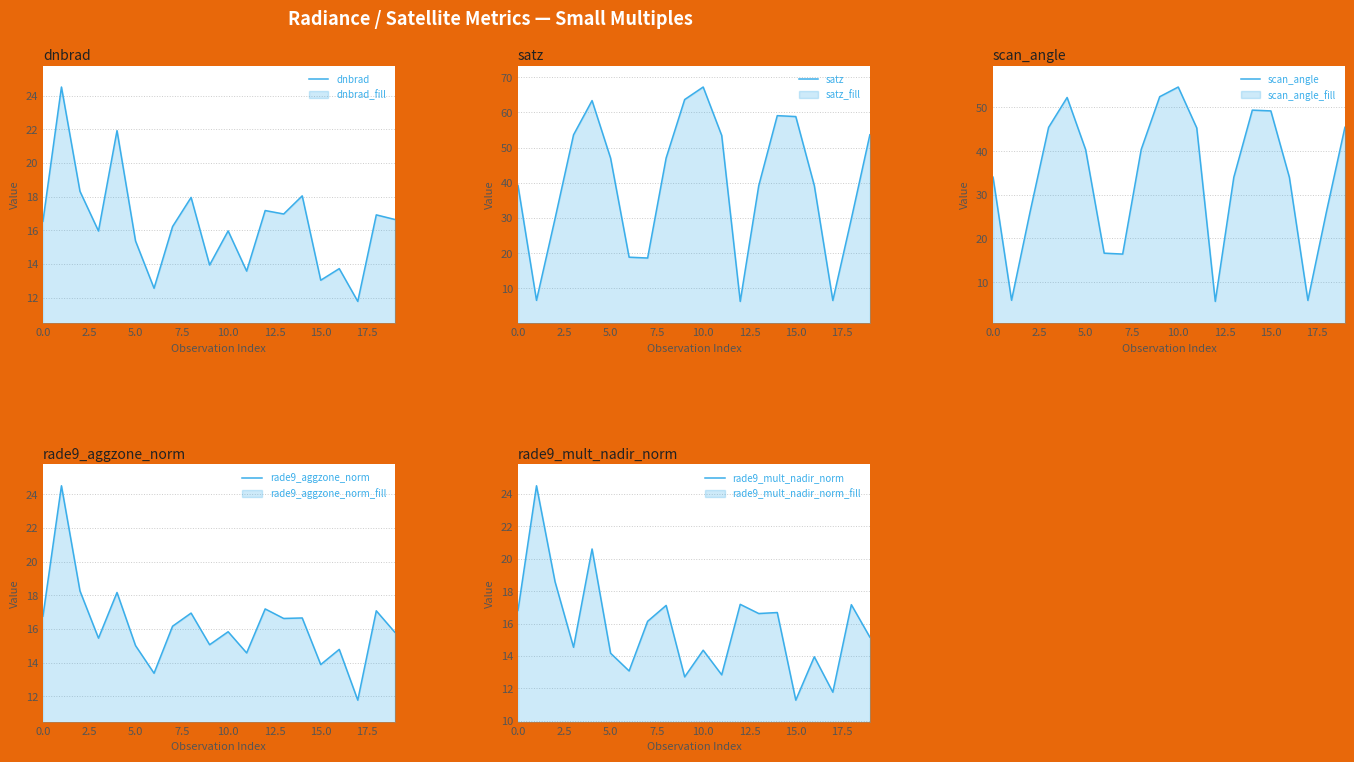

How many intersections are there between scan_angle and dnbrad?

6